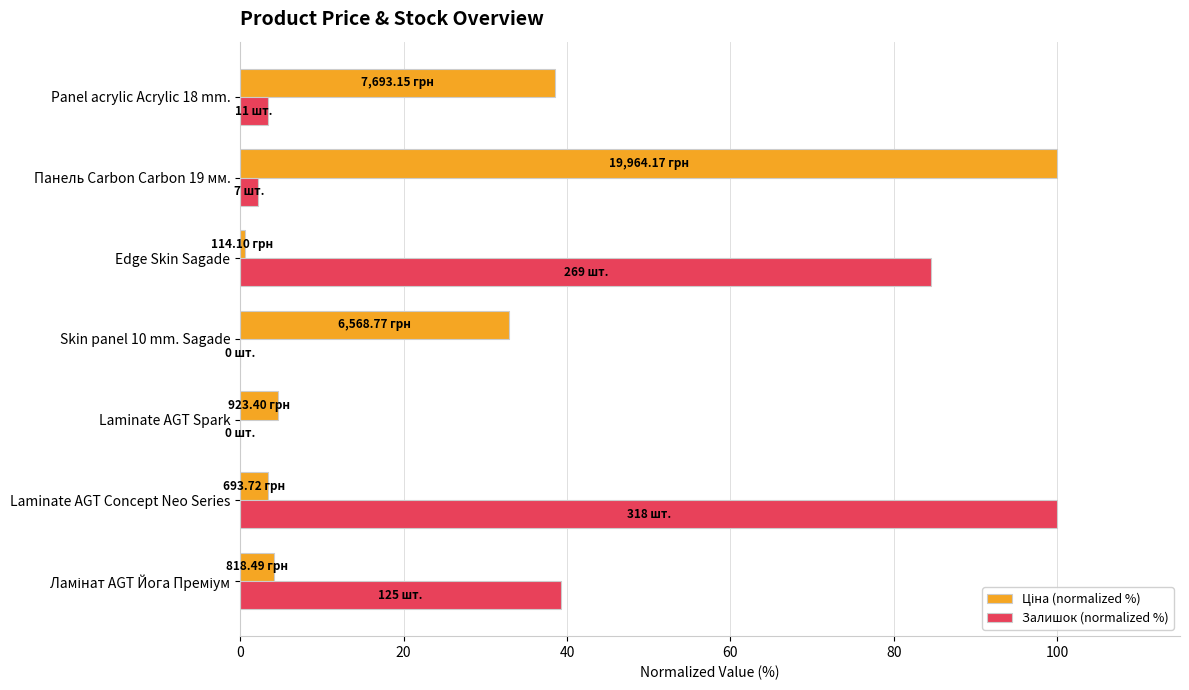

Count the number of data series in this chart.

2